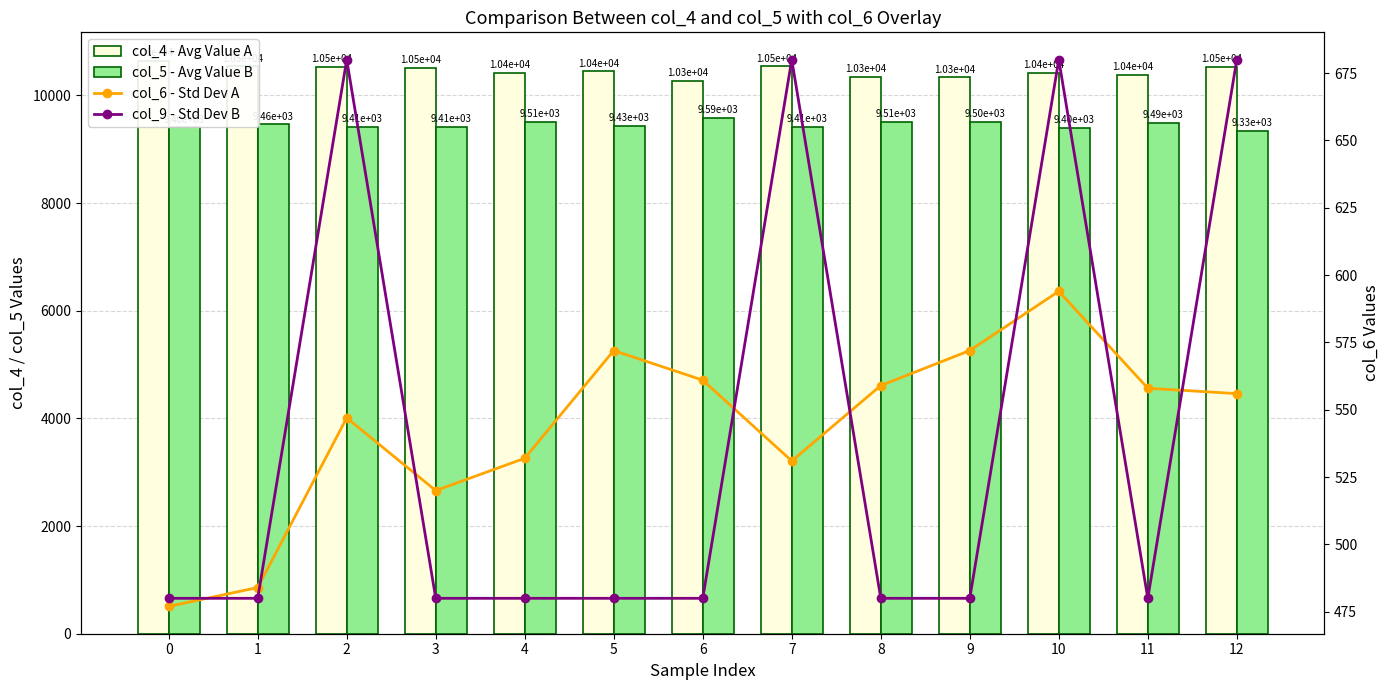

What is the difference between the second highest and minimum values in the col_6 - Std Dev A series?

95